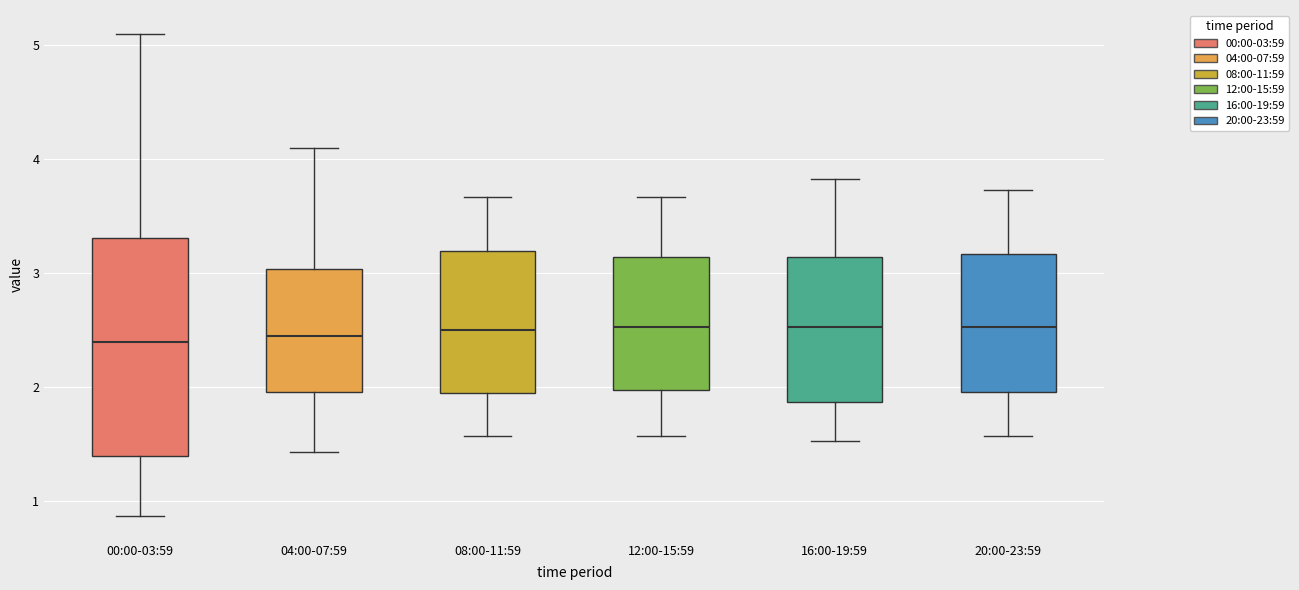

Reading left to right, read every box against the y-axis: the position of its median line, the range the box covers, and the ends of its whiskers. The values are not printed on the chart, so give them approximately, as read against the axis.

00:00-03:59: median 2.4, box 1.4 to 3.3, whiskers 0.9 to 5.1
04:00-07:59: median 2.5, box 2.0 to 3.0, whiskers 1.4 to 4.1
08:00-11:59: median 2.5, box 1.9 to 3.2, whiskers 1.6 to 3.7
12:00-15:59: median 2.5, box 2.0 to 3.1, whiskers 1.6 to 3.7
16:00-19:59: median 2.5, box 1.9 to 3.1, whiskers 1.5 to 3.8
20:00-23:59: median 2.5, box 2.0 to 3.2, whiskers 1.6 to 3.7